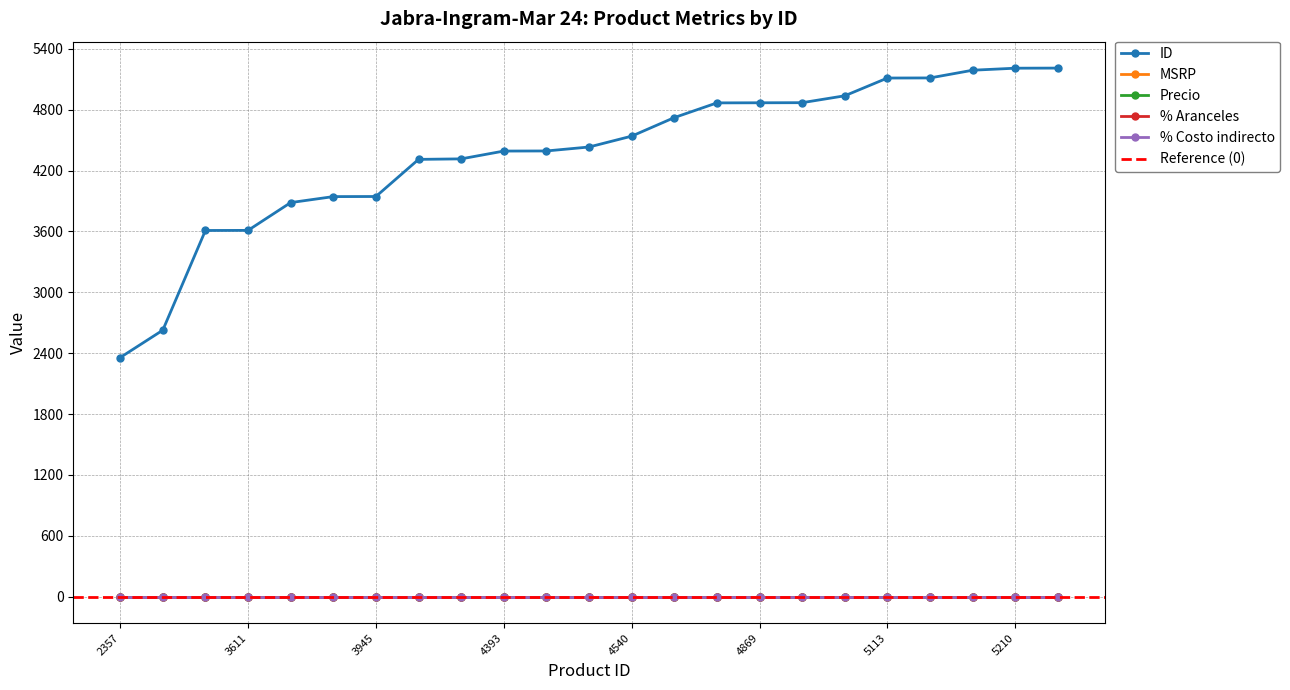

Does the chart display data point markers on the line(s)?

Yes